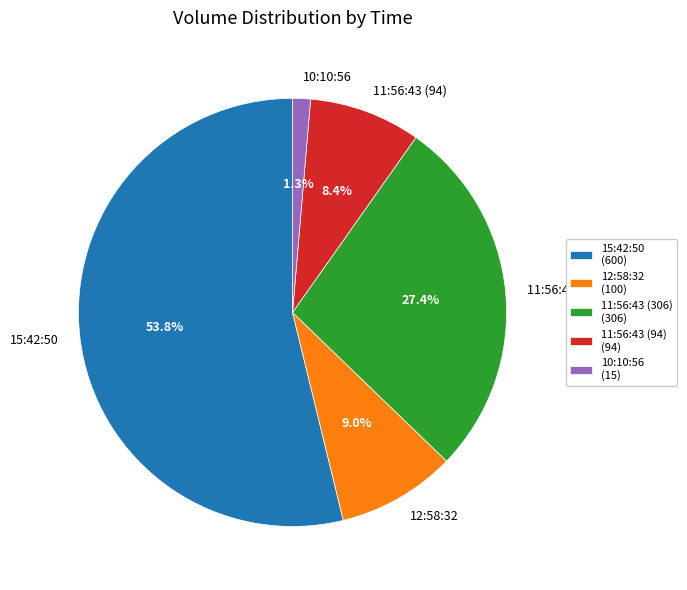

Is 12:58:32 the majority of the pie?

No